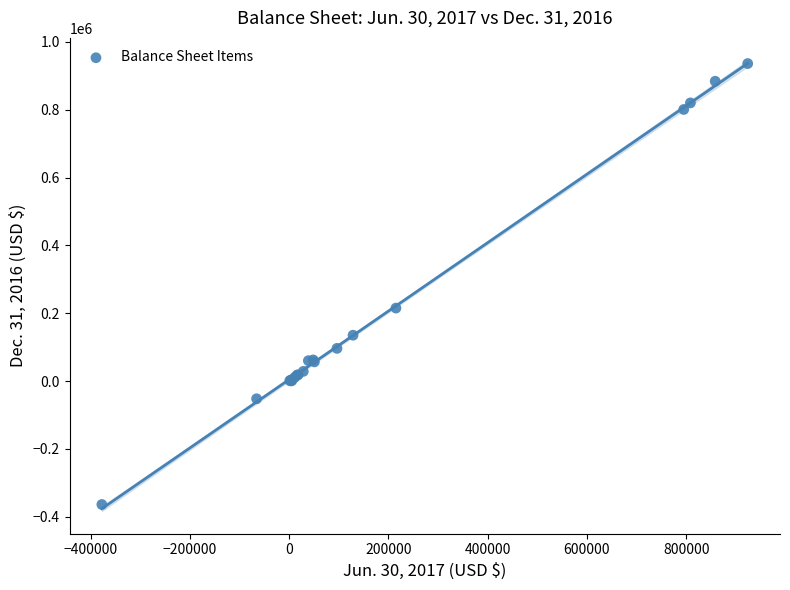

What Y value in the scatter plot is closest to 286149?

215267